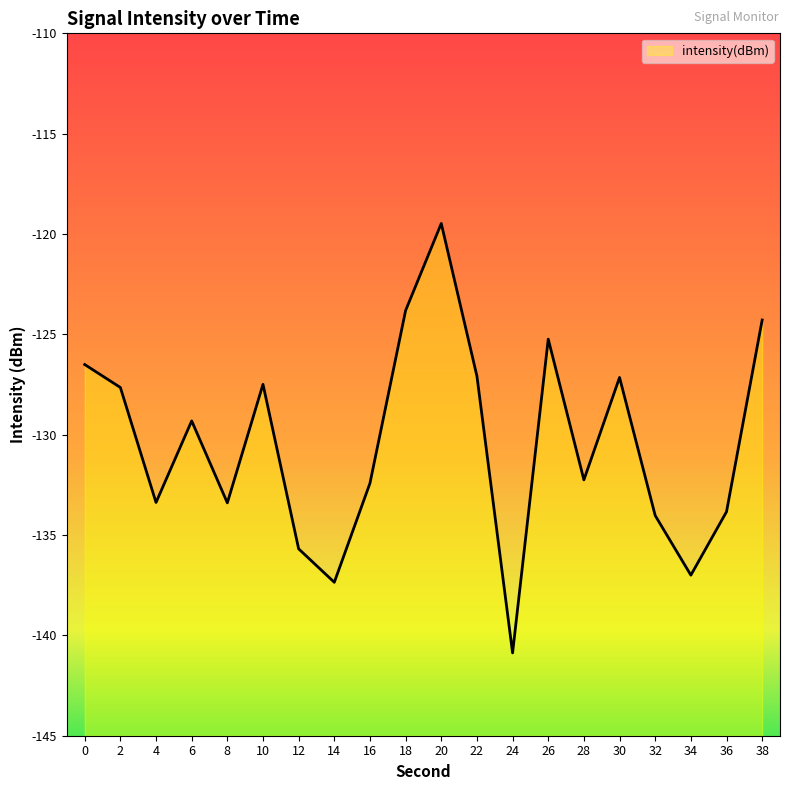

How many values are below -129?

11